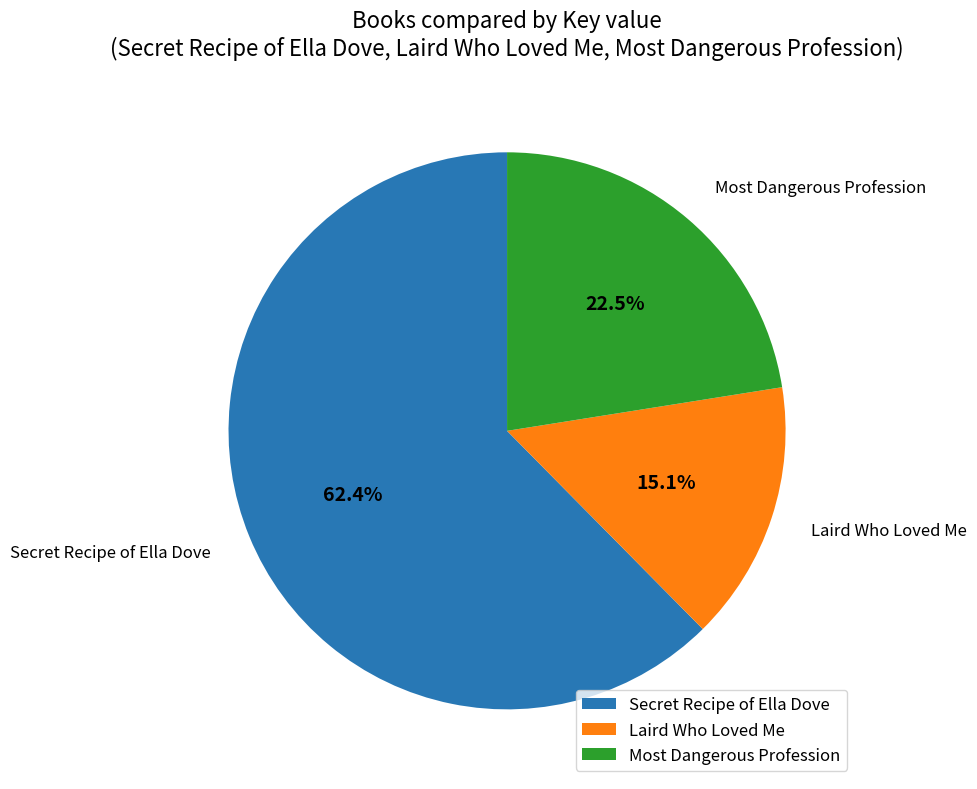

True or false: Laird Who Loved Me accounts for 15% of the total.

True